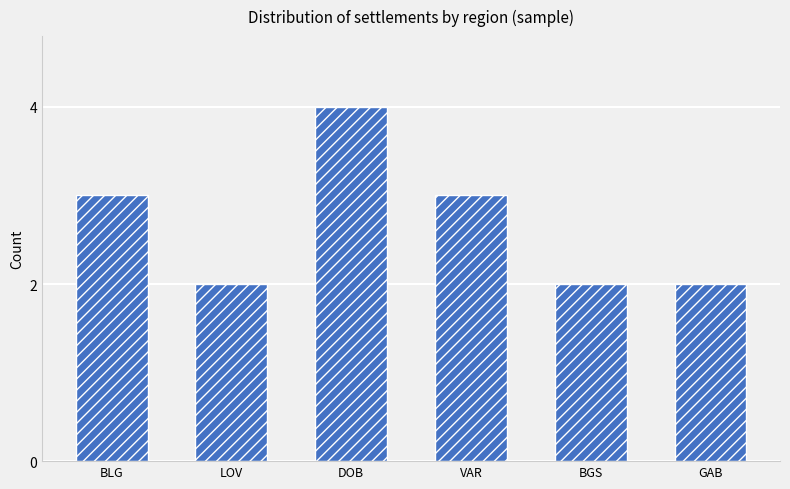

What is the greatest value displayed?

4